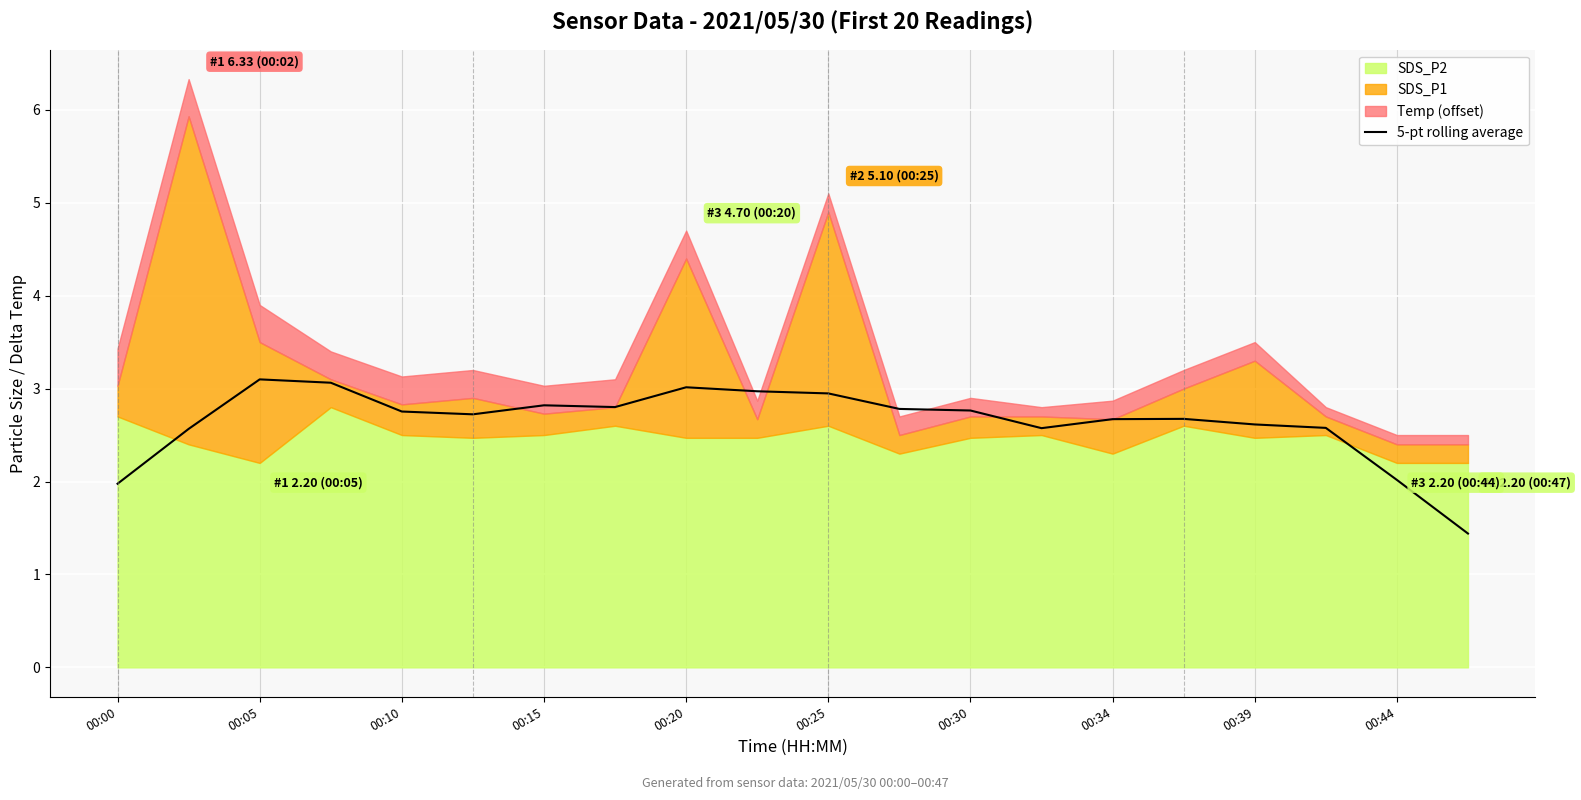

True or false: 5-pt rolling average has a value of 1.4 at 00:30.

False